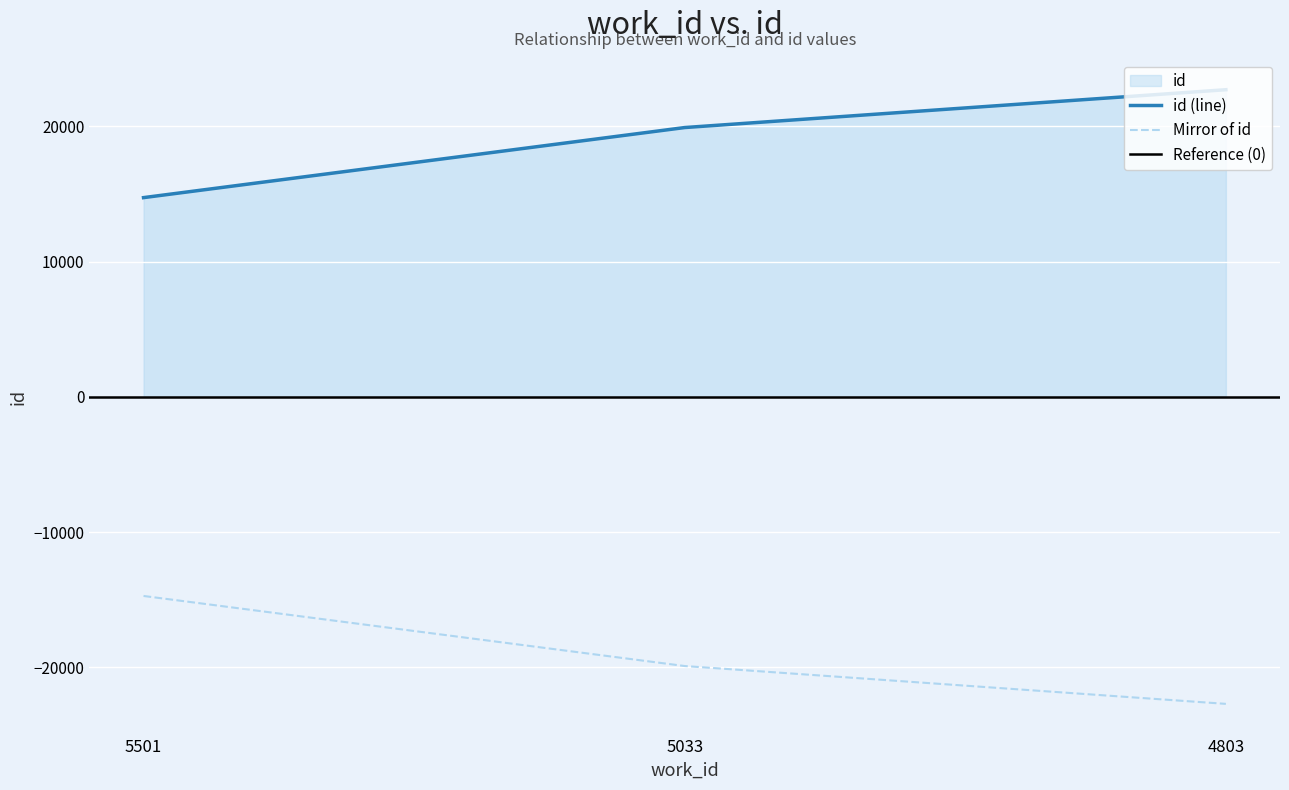

What is the value of the 3rd point from the left?

22700